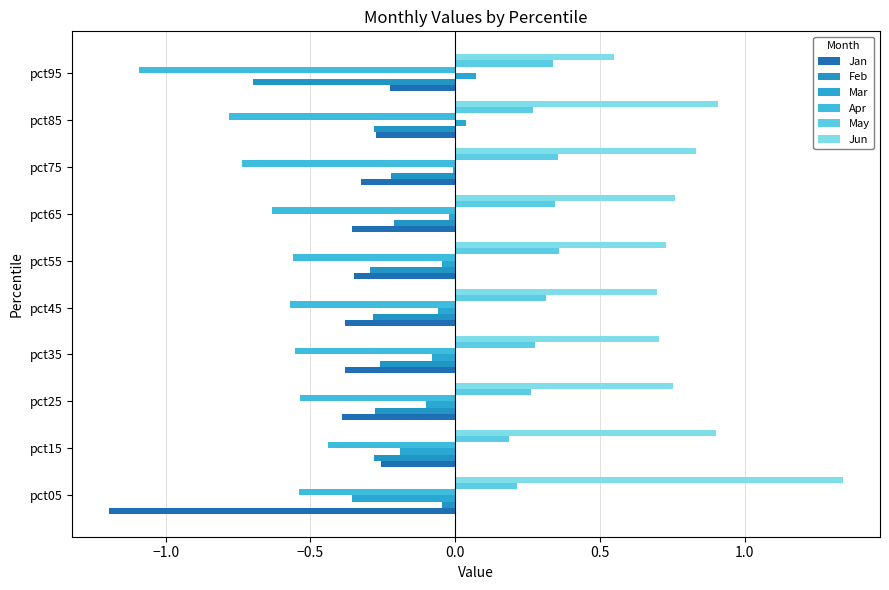

How many series are shown in this chart?

6